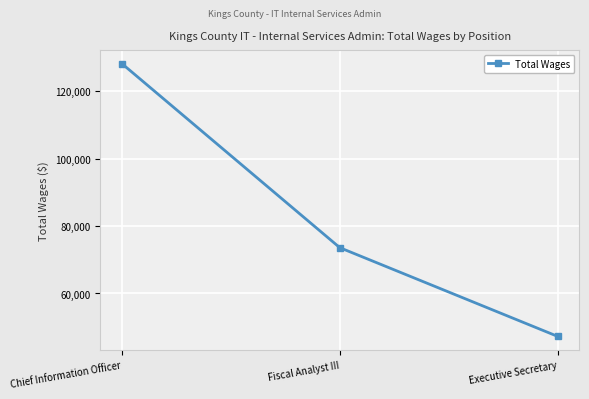

Rank the categories by value from lowest to highest.

Executive Secretary, Fiscal Analyst III, Chief Information Officer